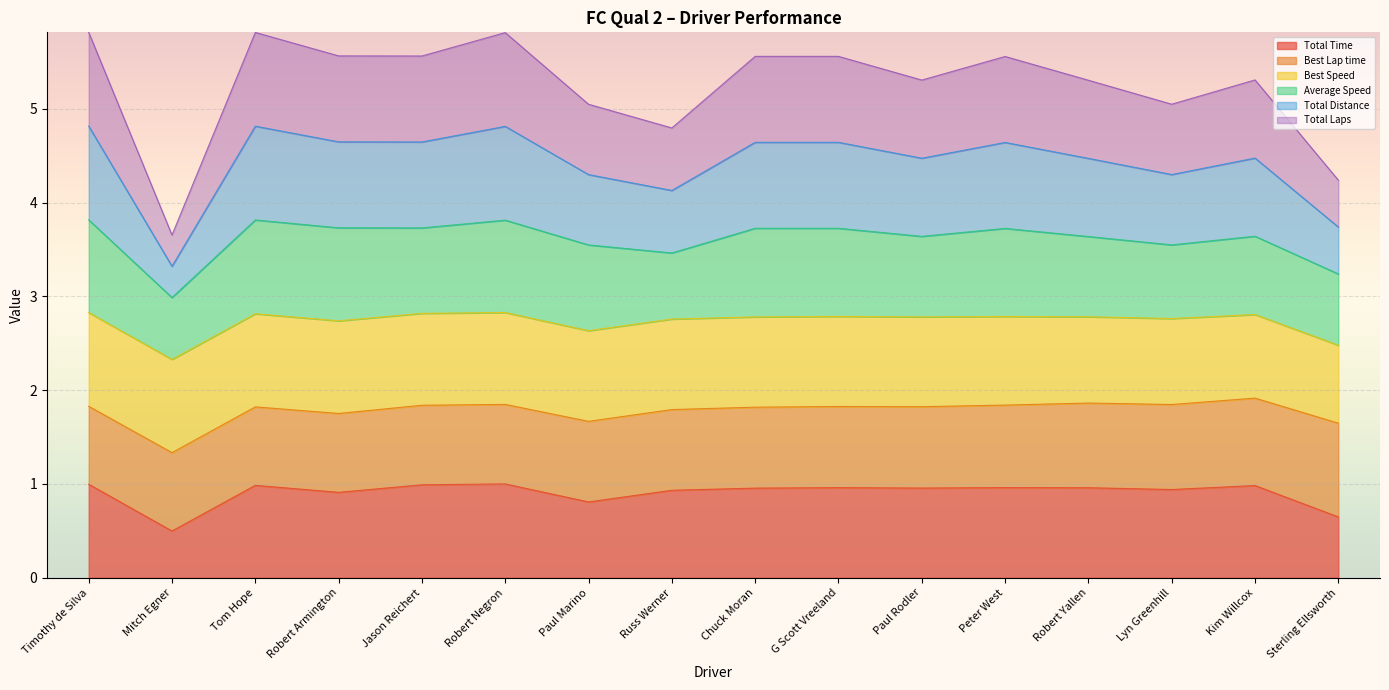

Which label corresponds to the smallest value in the chart?

Mitch Egner